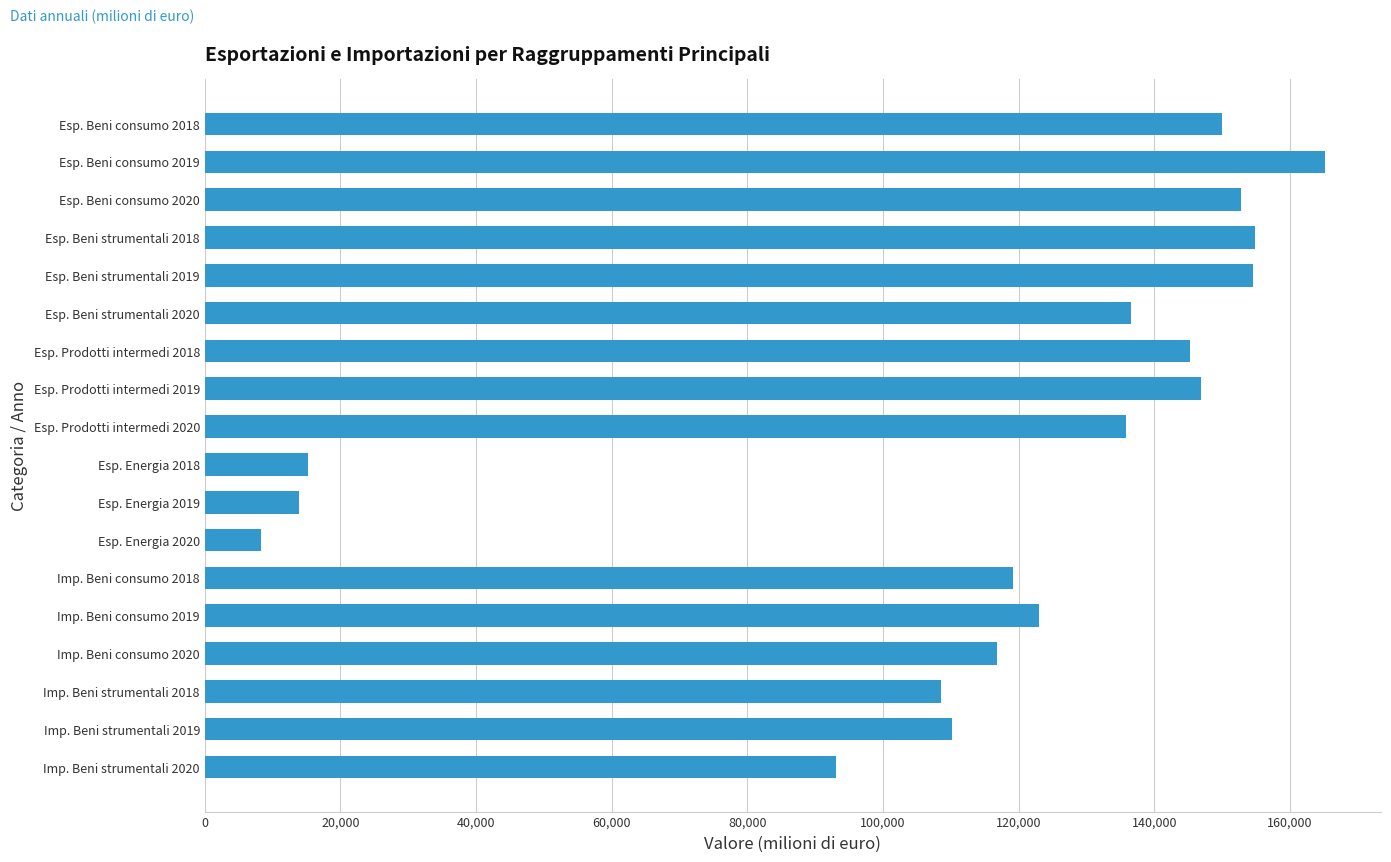

What is the change in value from Esp. Prodotti intermedi 2020 to Imp. Beni strumentali 2020?

-42789.2